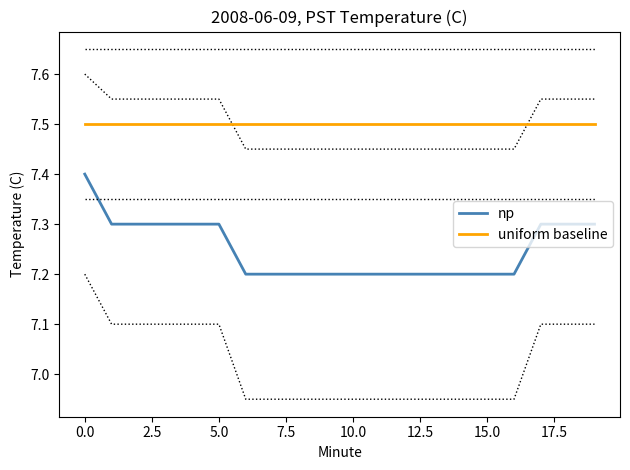

True or false: np has a value of 7.4 at 0.0.

True